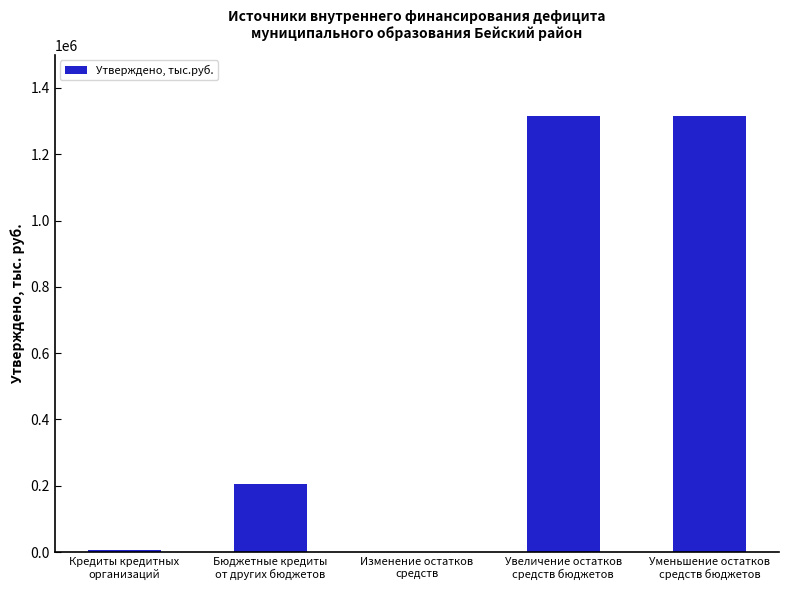

Read the value at Изменение остатков
средств.

997.4